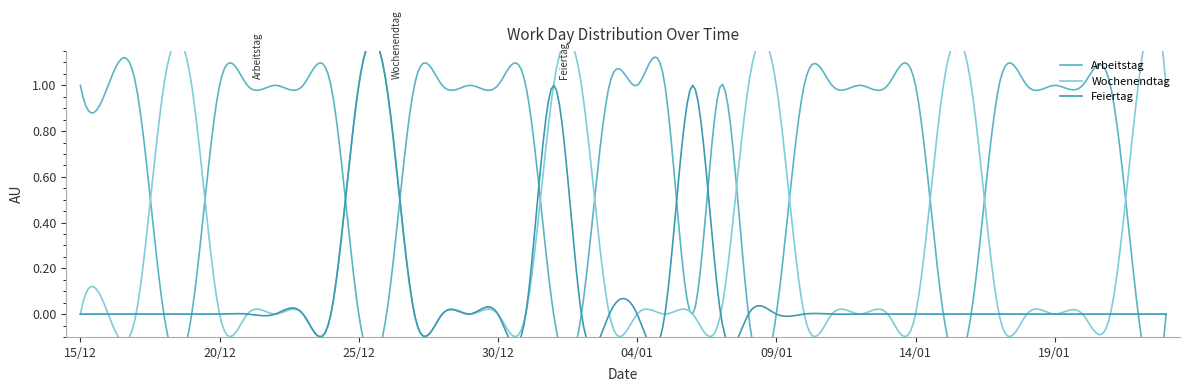

Which series has the largest range (max minus min)?

Arbeitstag